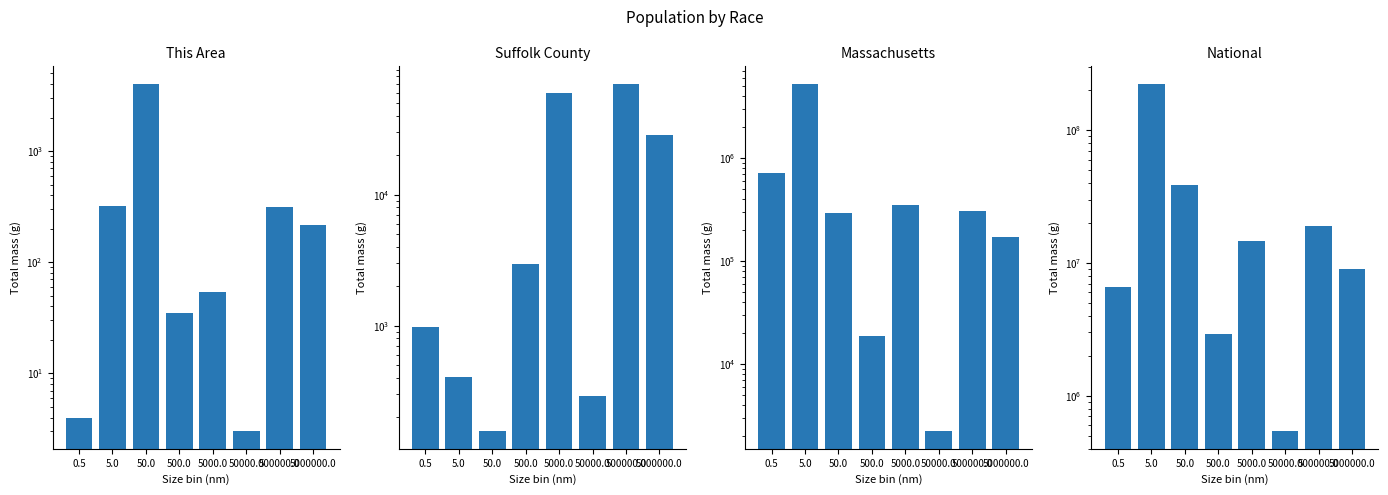

Is the value of Suffolk County at 5000.0 greater than the value of National at 500.0?

No